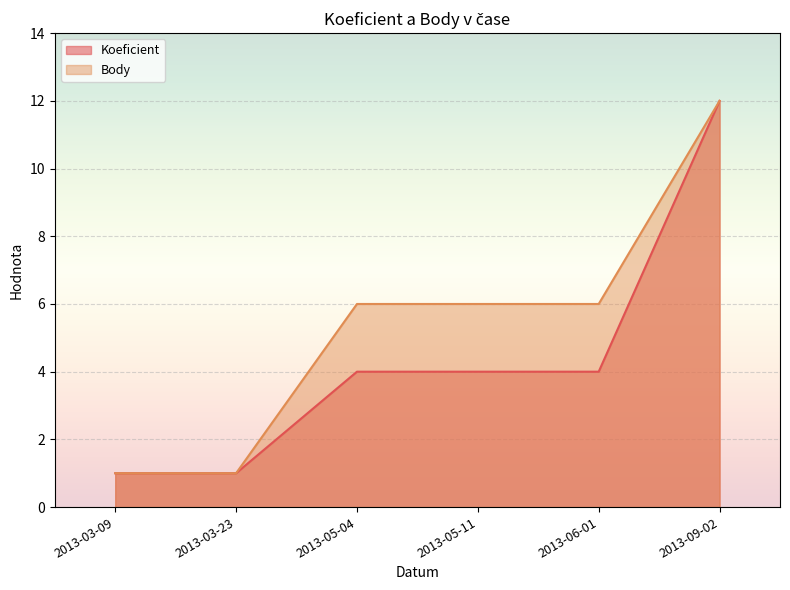

True or false: Body and Koeficient intersect in this chart.

False